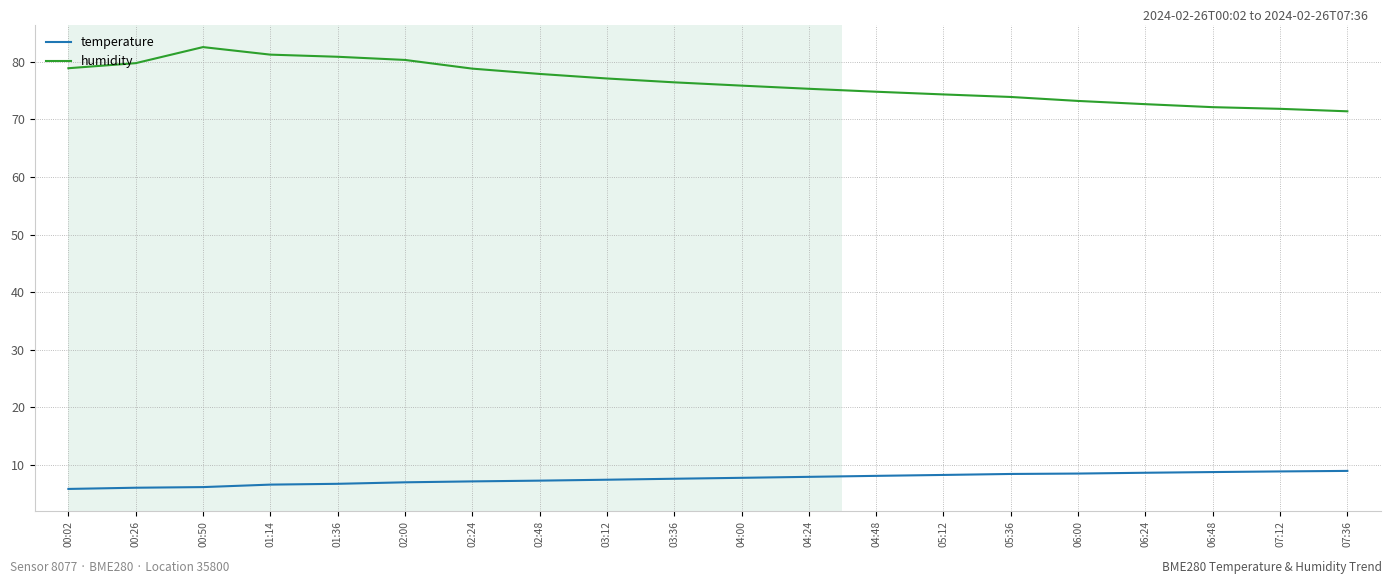

What is the maximum value for humidity?

82.6